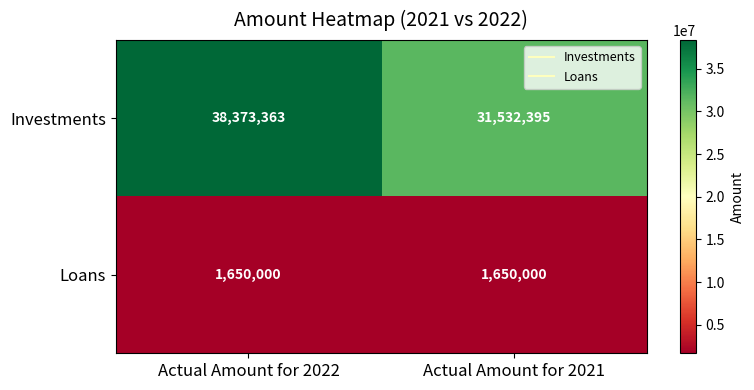

Which series has the largest range (max minus min)?

Investments